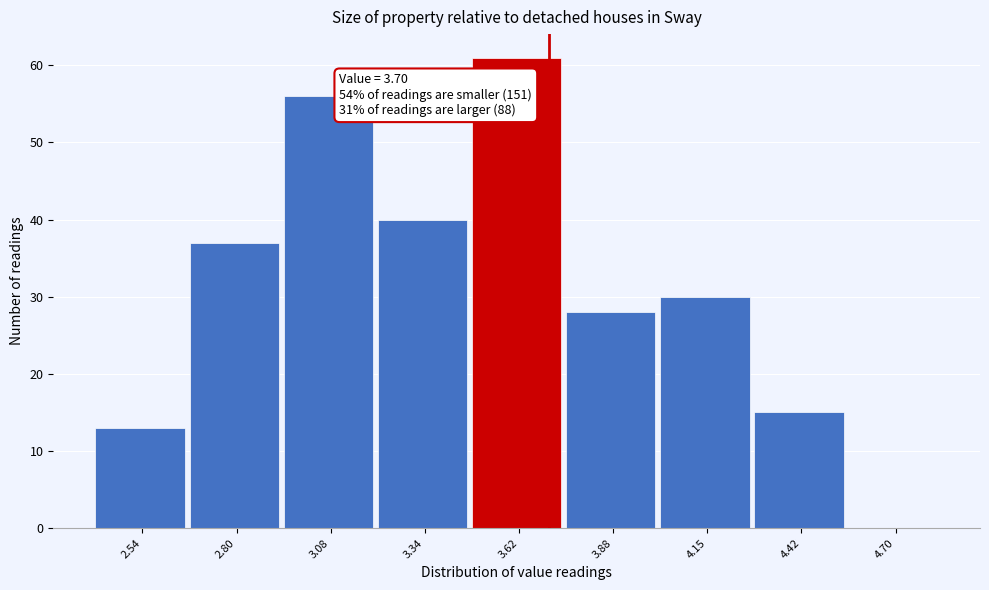

Over which range of the x-axis is the bar tallest?

3.48 to 3.75